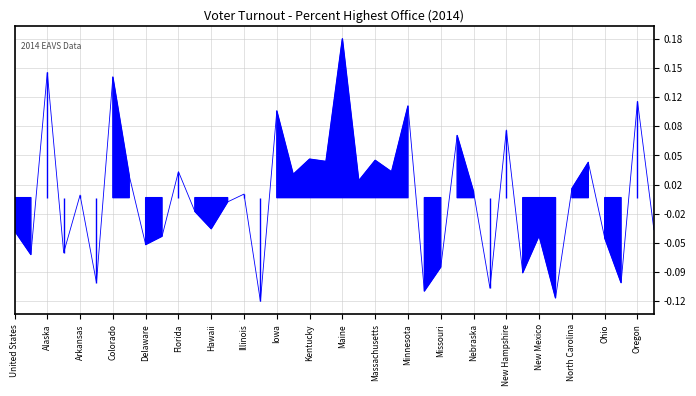

Reading left to right, what are all the values shown in this chart?

-0.0	-0.1	0.1	-0.1	0.0	-0.1	0.1	0.0	-0.1	-0.0	0.0	-0.0	-0.0	-0.0	0.0	-0.1	0.1	0.0	0.0	0.0	0.2	0.0	0.0	0.0	0.1	-0.1	-0.1	0.1	0.0	-0.1	0.1	-0.1	-0.0	-0.1	0.0	0.0	-0.0	-0.1	0.1	-0.0